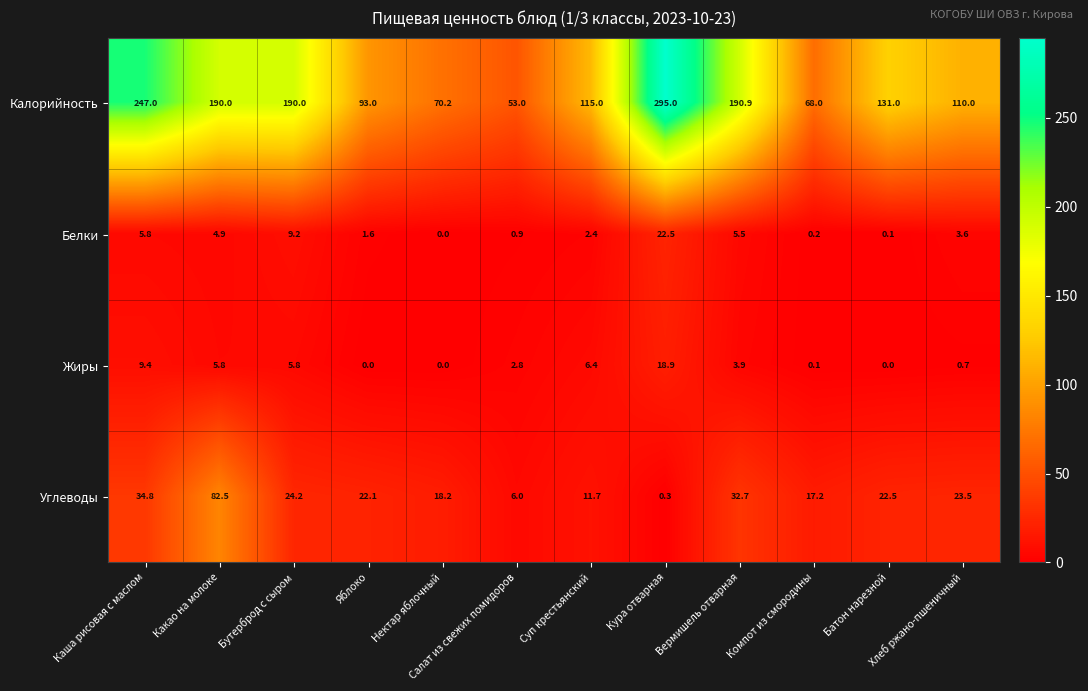

What is the spread (max minus min) of values at Какао на молоке?

185.1